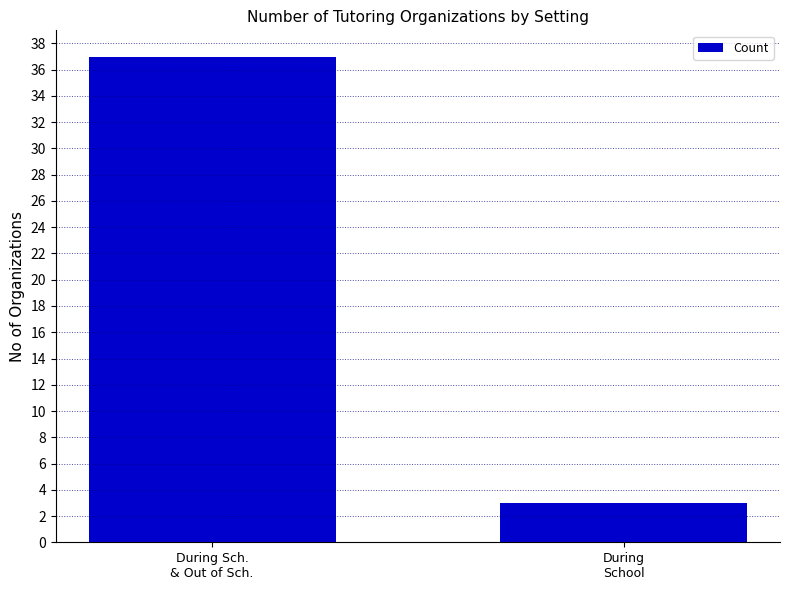

What is the greatest value displayed?

37